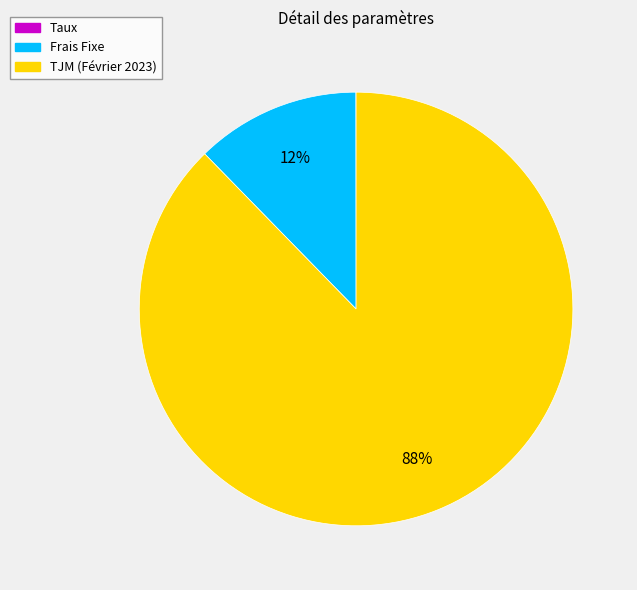

To the nearest percent, what percentage of the pie is Frais Fixe?

12%